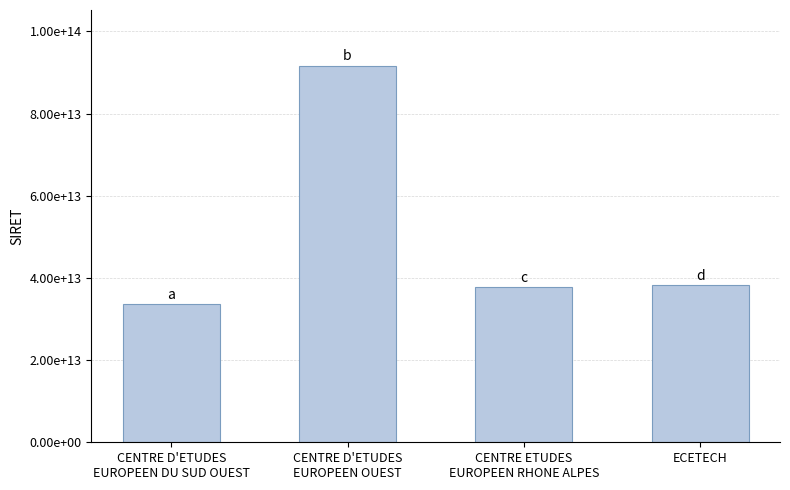

List the labels in order of value, smallest first.

CENTRE D'ETUDES
EUROPEEN DU SUD OUEST, CENTRE ETUDES
EUROPEEN RHONE ALPES, ECETECH, CENTRE D'ETUDES
EUROPEEN OUEST